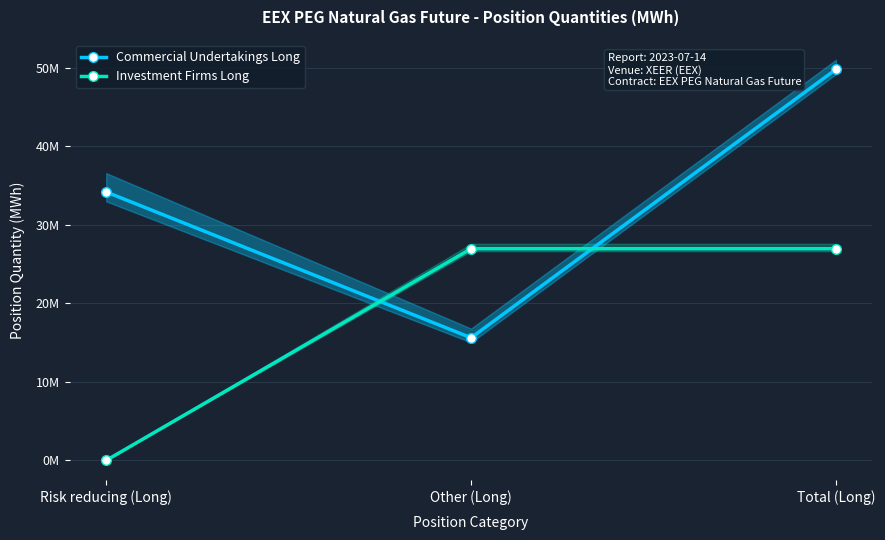

Is the value of Commercial Undertakings Long at Risk reducing (Long) greater than the value of Investment Firms Long at Total (Long)?

Yes